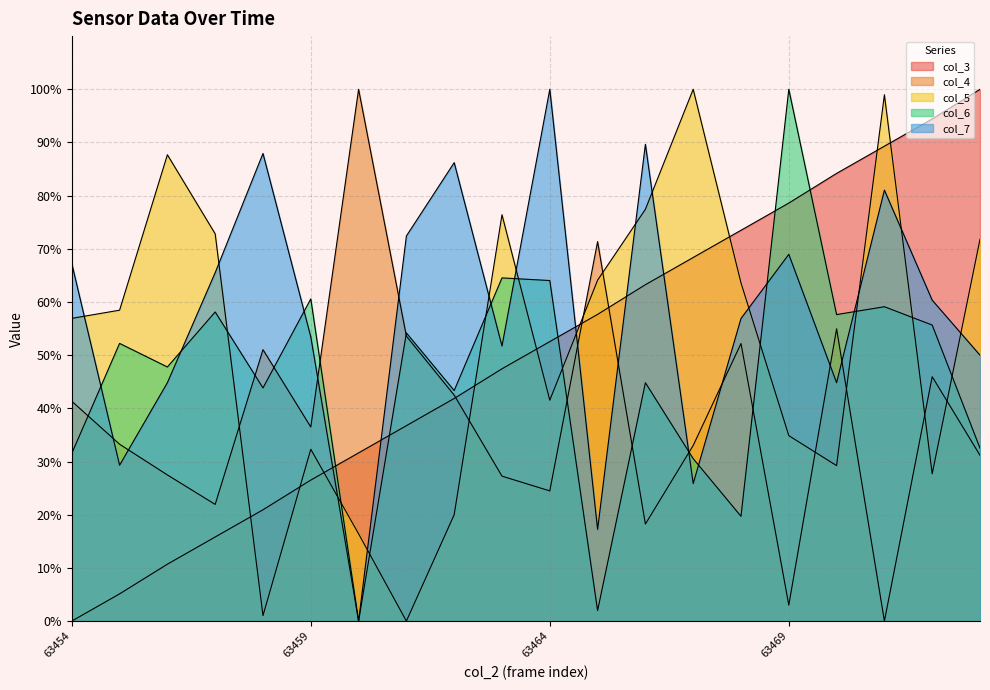

What is the sum of all col_5 values?

1031.3